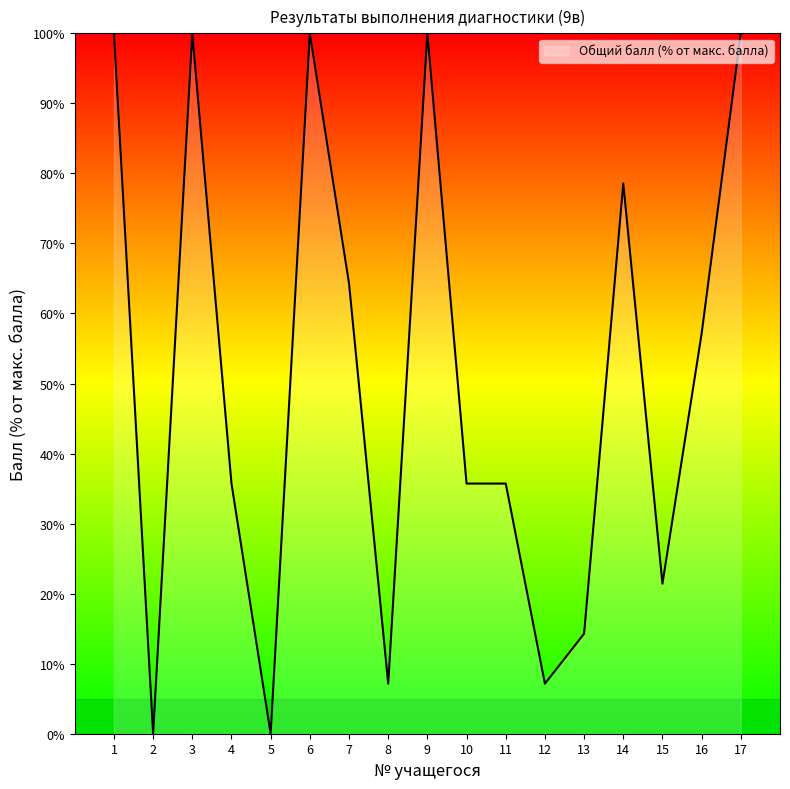

Reading left to right, transcribe all the data shown in this chart.

1=100.0	2=0.0	3=100.0	4=35.7	5=0.0	6=100.0	7=64.3	8=7.1	9=100.0	10=35.7	11=35.7	12=7.1	13=14.3	14=78.6	15=21.4	16=57.1	17=100.0